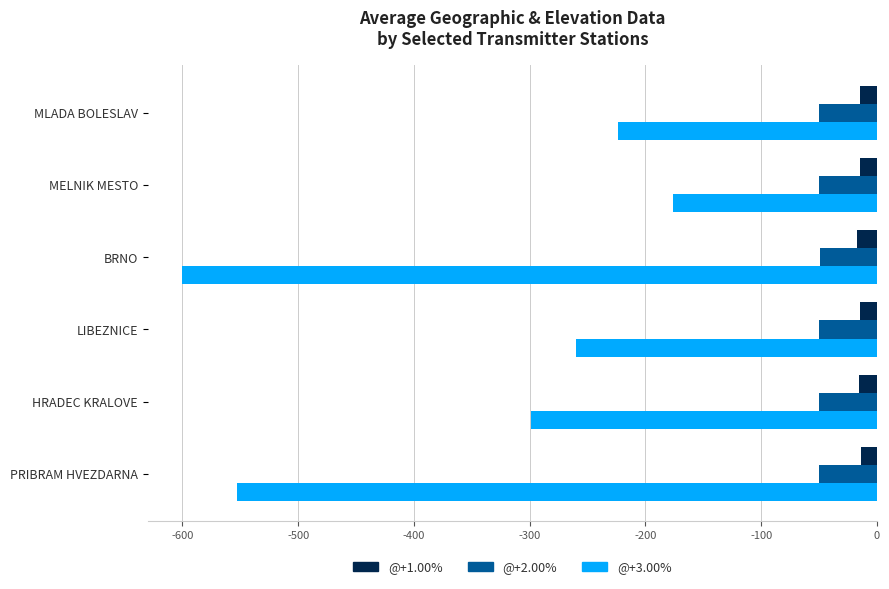

What is the maximum value shown in the chart?

-14.0